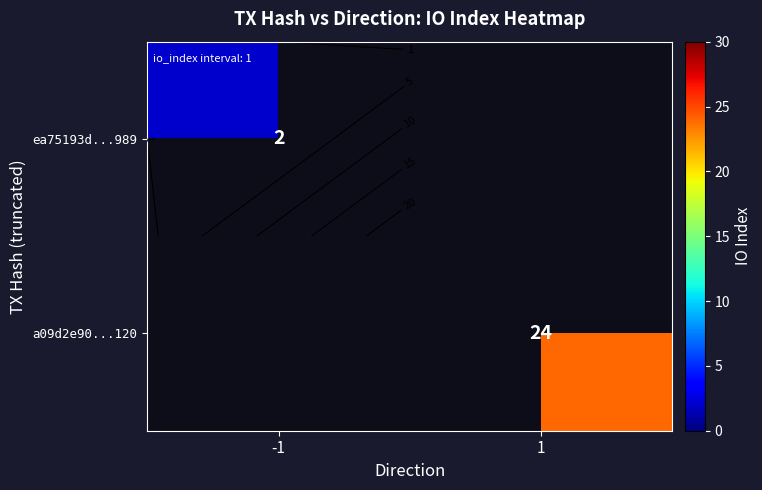

True or false: ea75193d...989 has a value of -1 at 1.

False